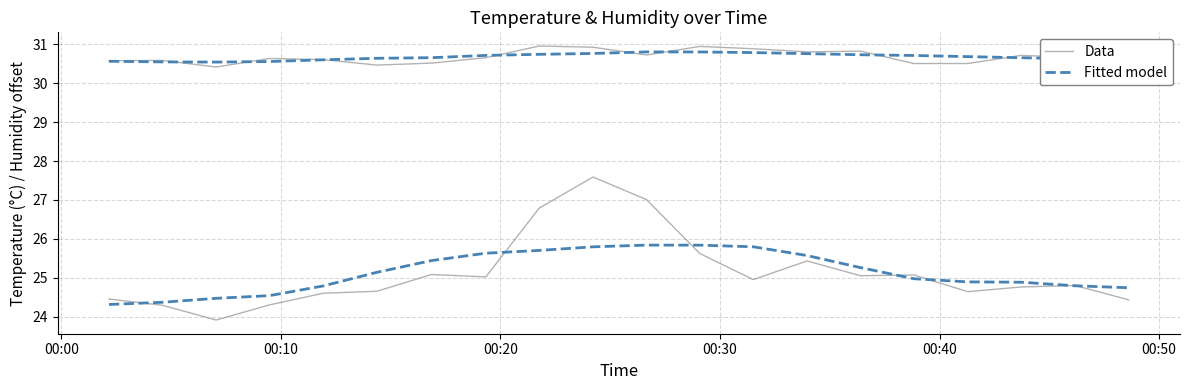

Count the Fitted model values in the range 30 to 31.

20